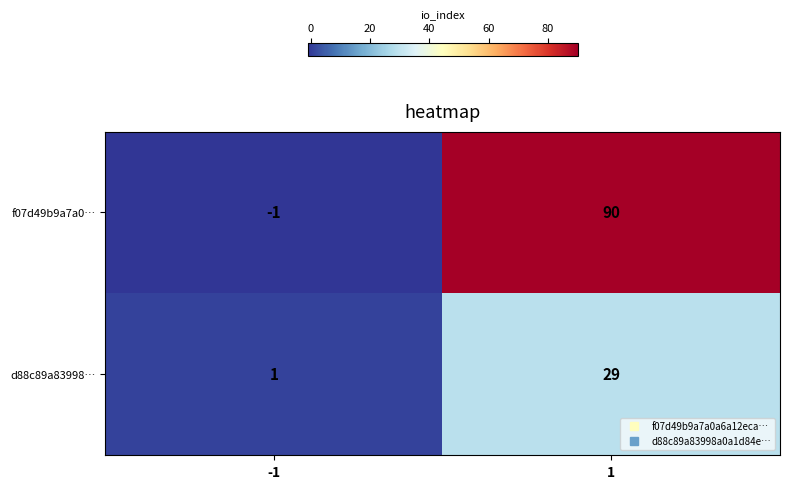

The f07d49b9a7a0… series shows 90 at 1. True or false?

True